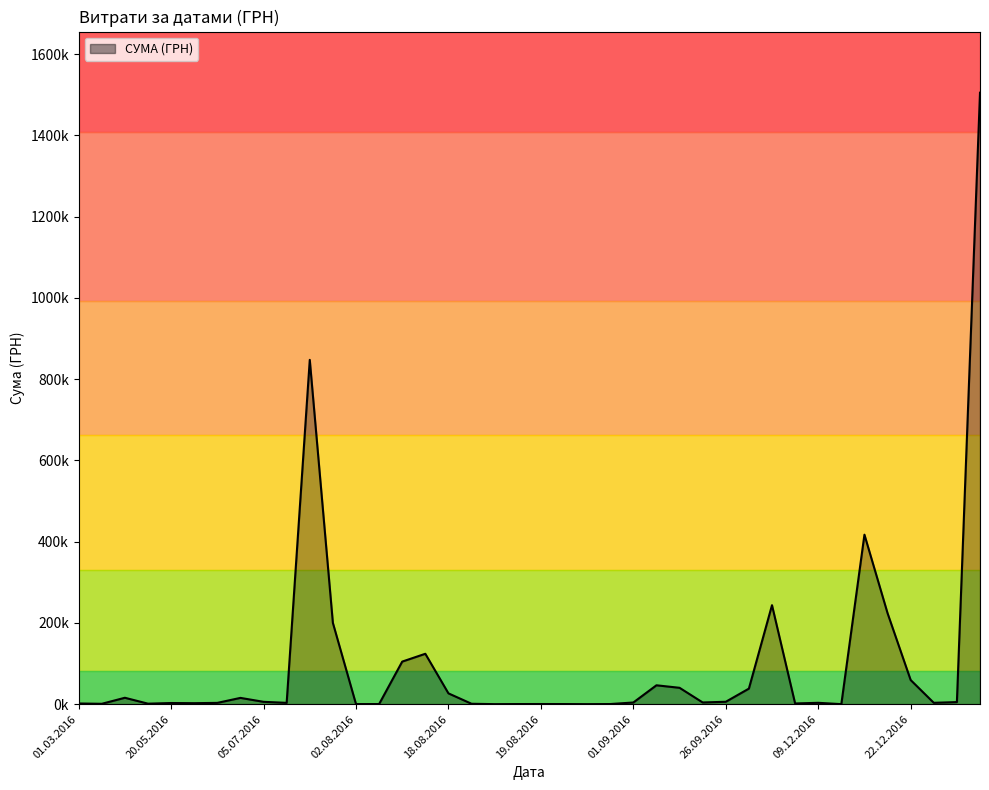

Does the chart display data point markers on the line(s)?

No